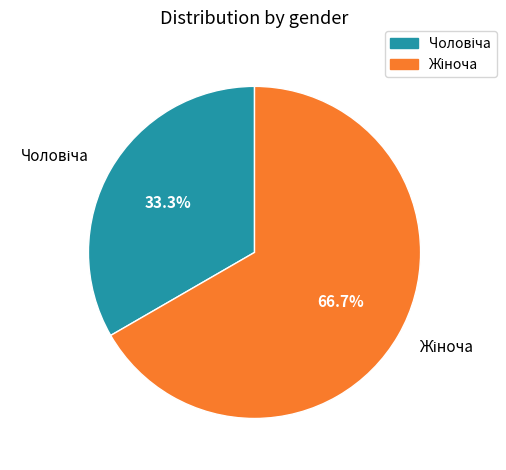

Is there a majority slice in this chart?

Yes